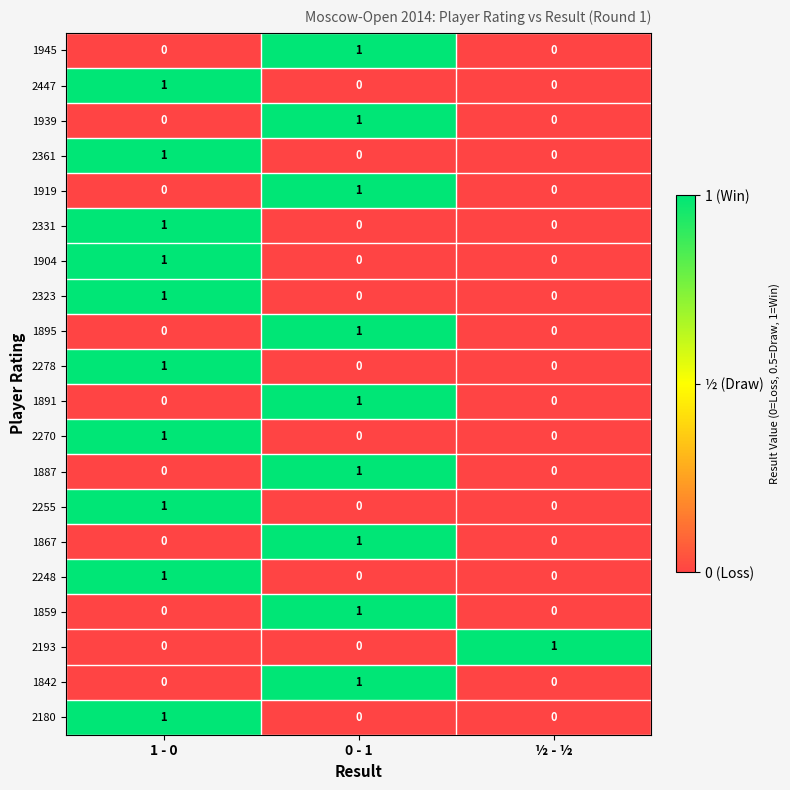

The 1904 series shows 0 at 0 - 1. True or false?

True